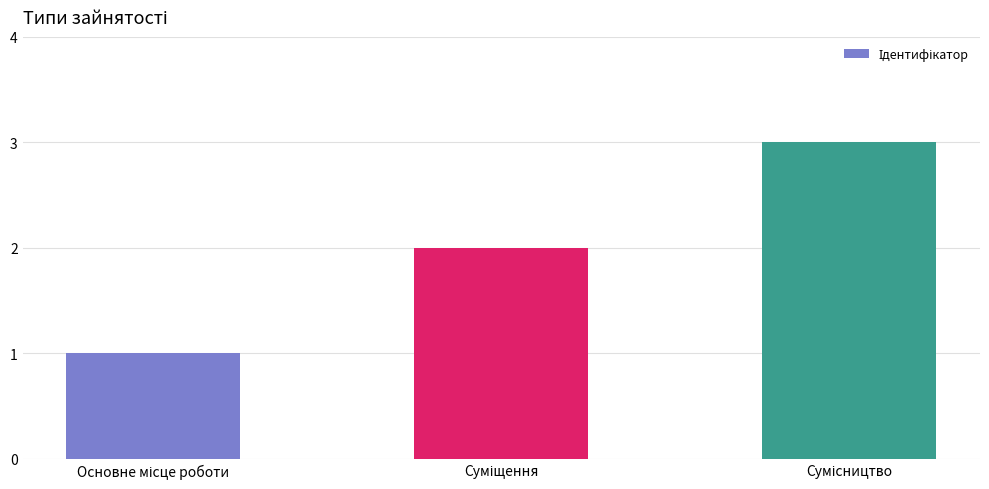

How many data points are less than 2?

1